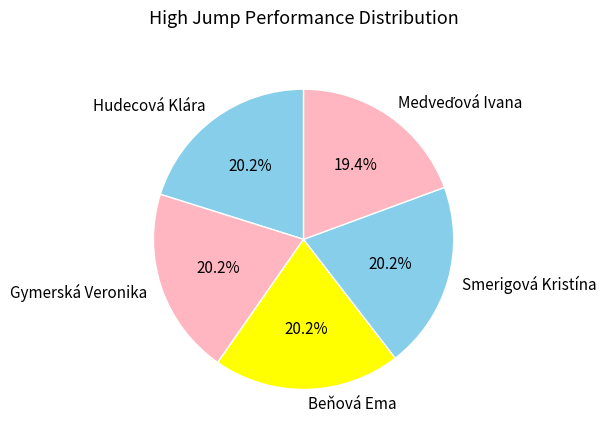

Is there any slice that represents more than half of the pie?

No